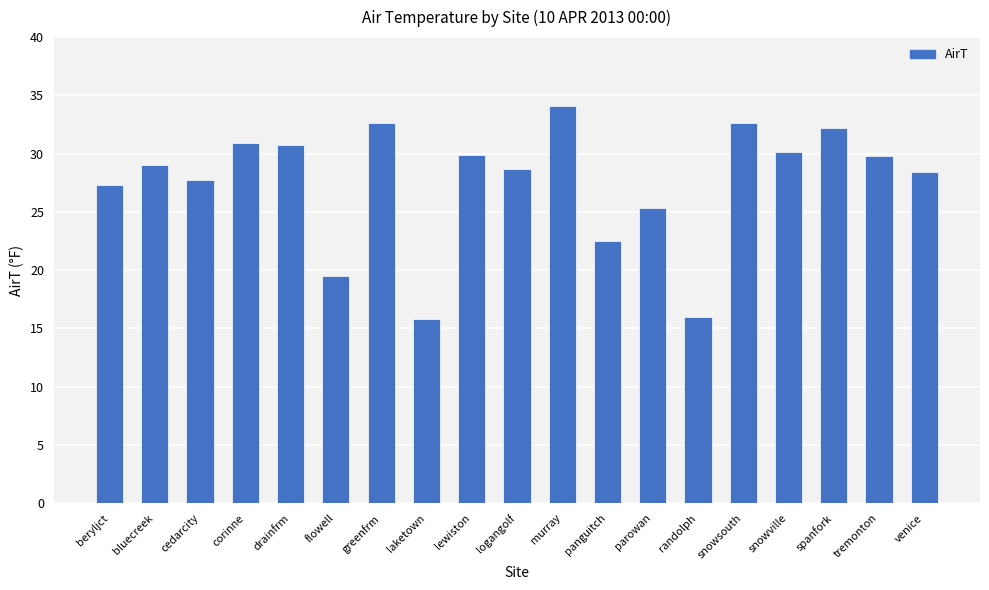

What is the greatest value displayed?

34.1